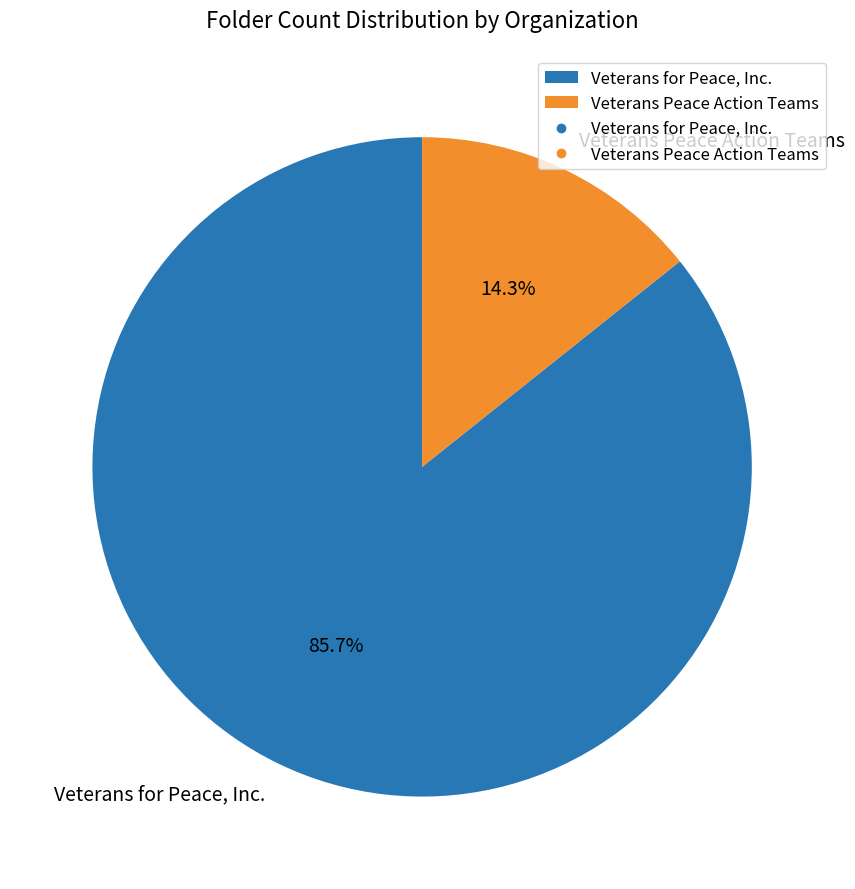

What is the ratio of the value at Veterans for Peace, Inc. to the value at Veterans Peace Action Teams?

6.0